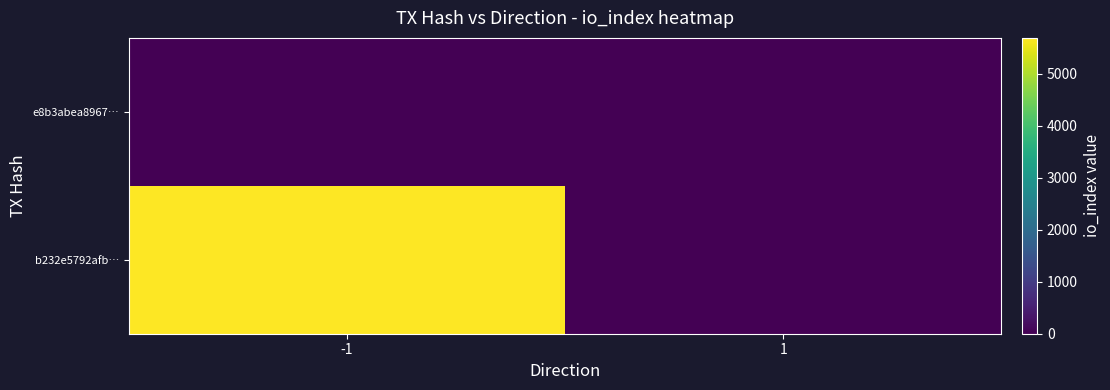

At which category is the sum across all series the highest?

-1